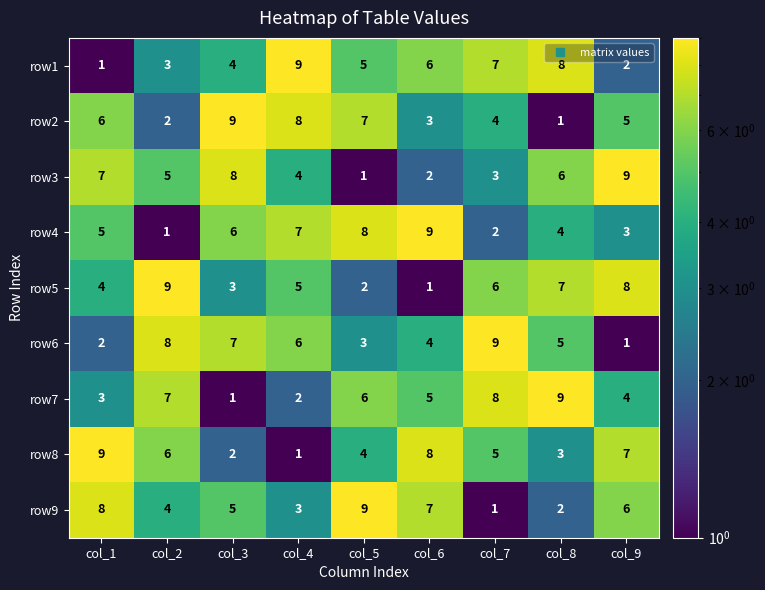

List the labels in order of row2 value, smallest first.

col_8, col_2, col_6, col_7, col_9, col_1, col_5, col_4, col_3